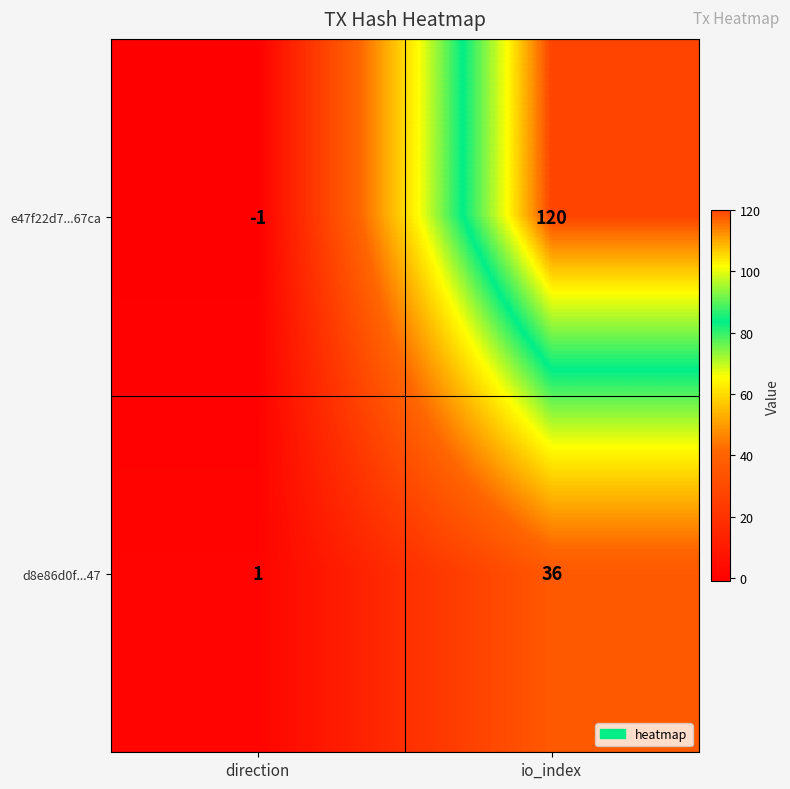

What is the greatest value displayed?

120